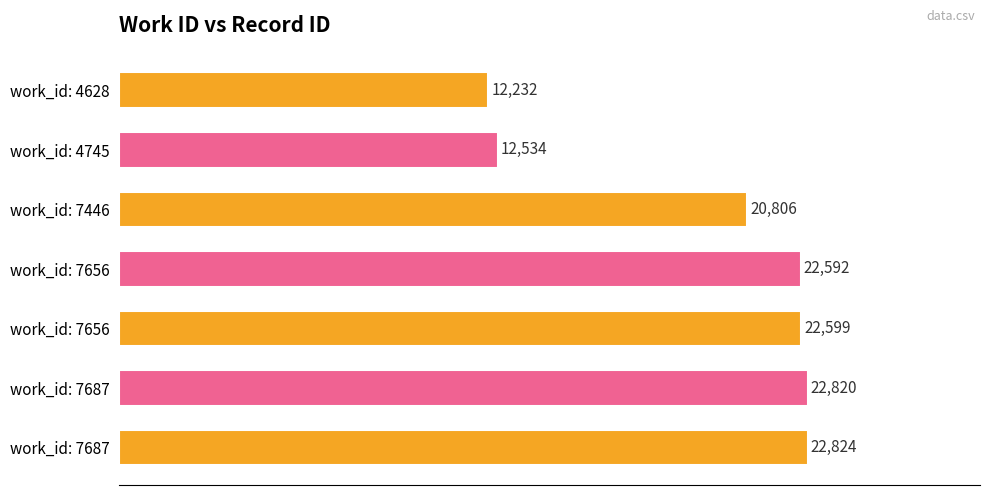

Where does the data first go above 22592?

work_id: 7656